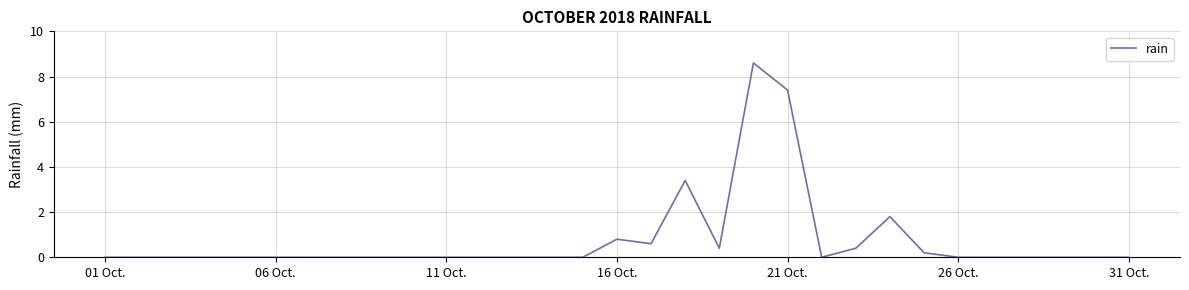

How many lines are shown in the chart?

1